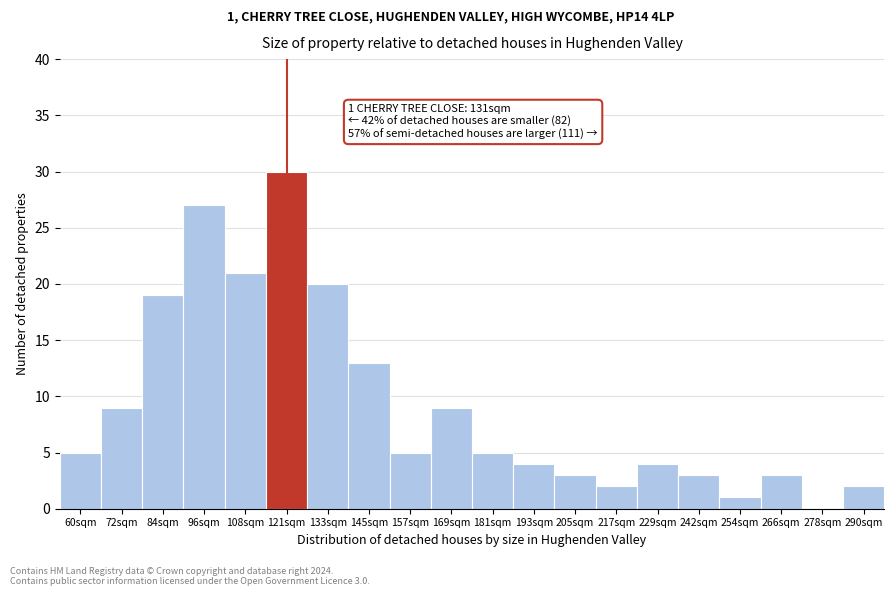

Reading right to left, what are all the values shown in this chart?

290sqm=2	278sqm=0	266sqm=3	254sqm=1	242sqm=3	229sqm=4	217sqm=2	205sqm=3	193sqm=4	181sqm=5	169sqm=9	157sqm=5	145sqm=13	133sqm=20	121sqm=30	108sqm=21	96sqm=27	84sqm=19	72sqm=9	60sqm=5